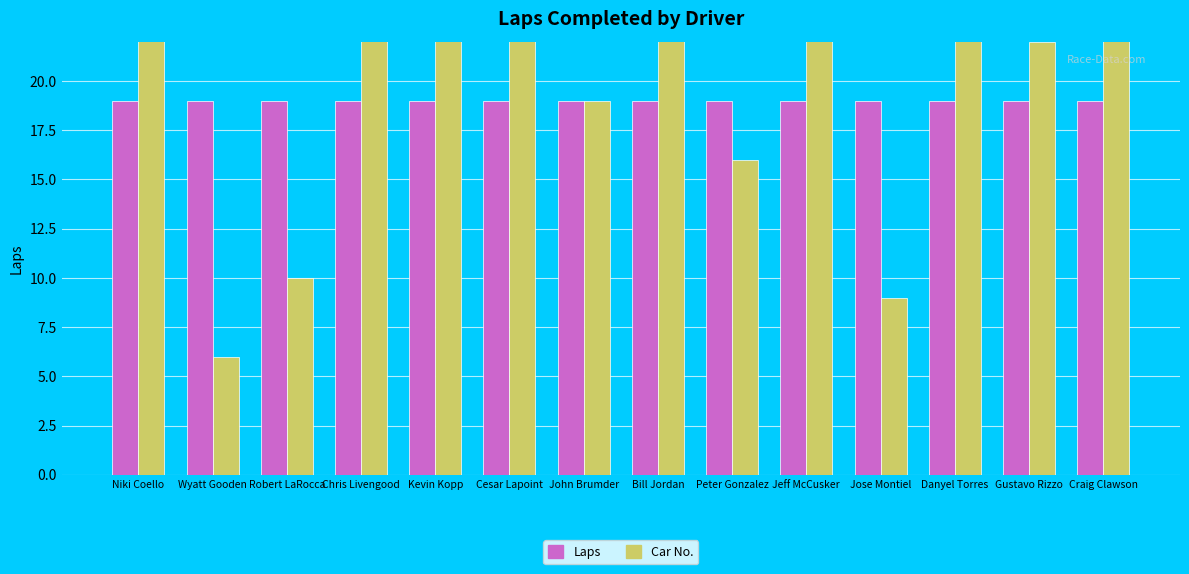

How many groups of bars are there?

14